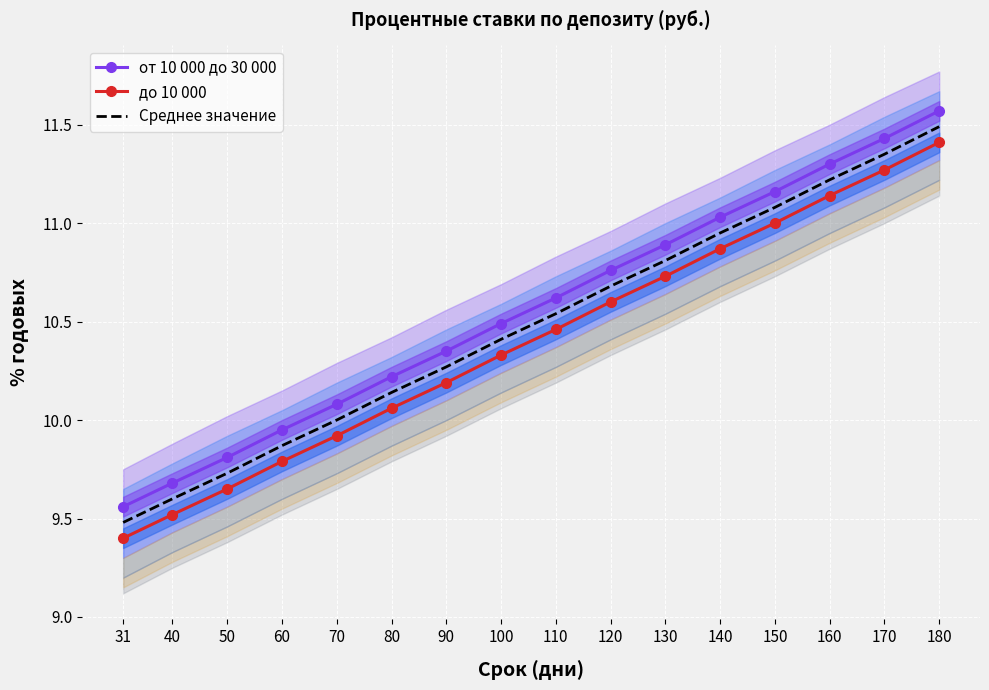

At which label does от 10 000 до 30 000 first exceed 10?

70